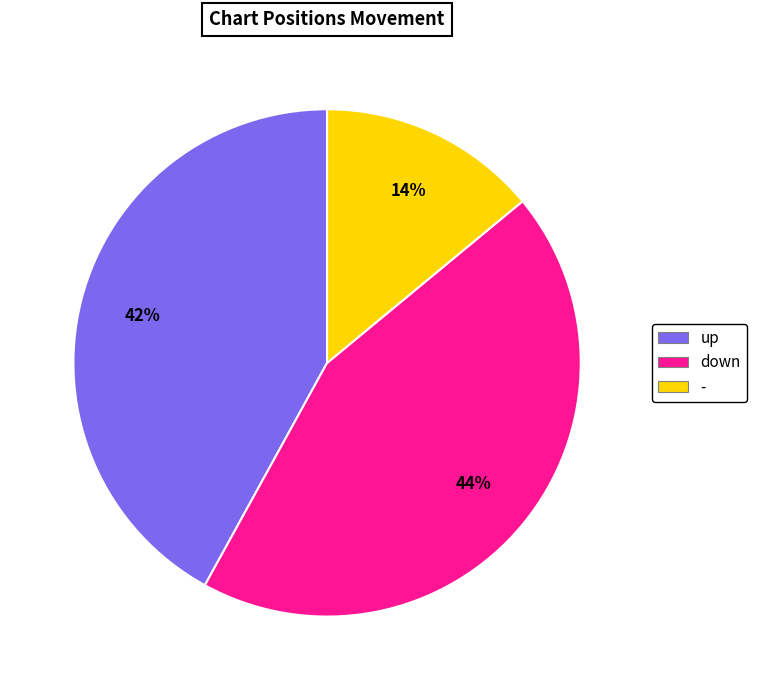

To the nearest percent, what is the combined percentage of - and down?

58%